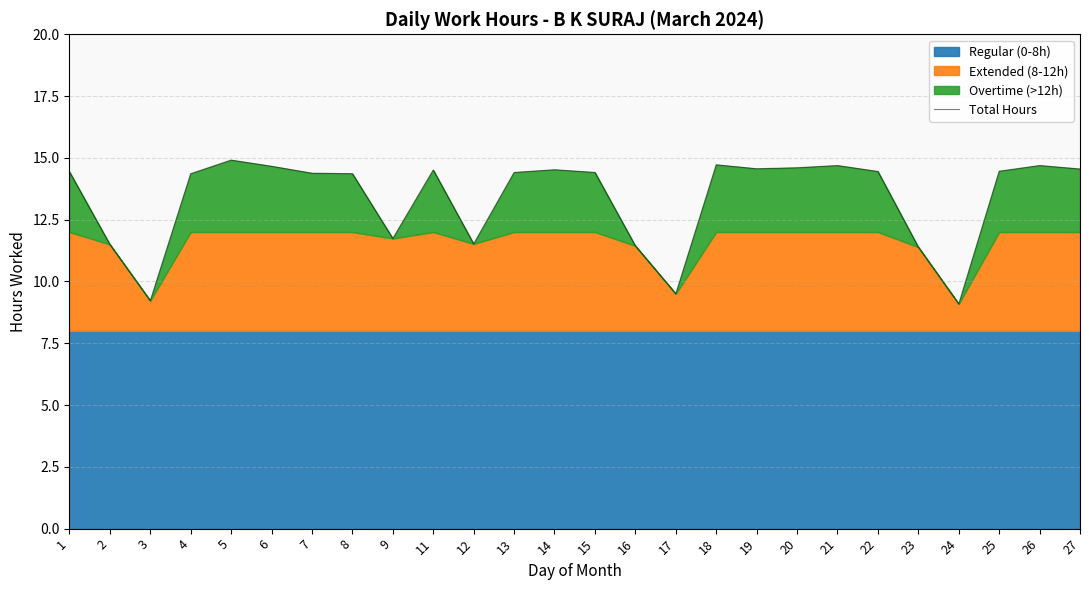

Which category has the lowest value across all series?

24